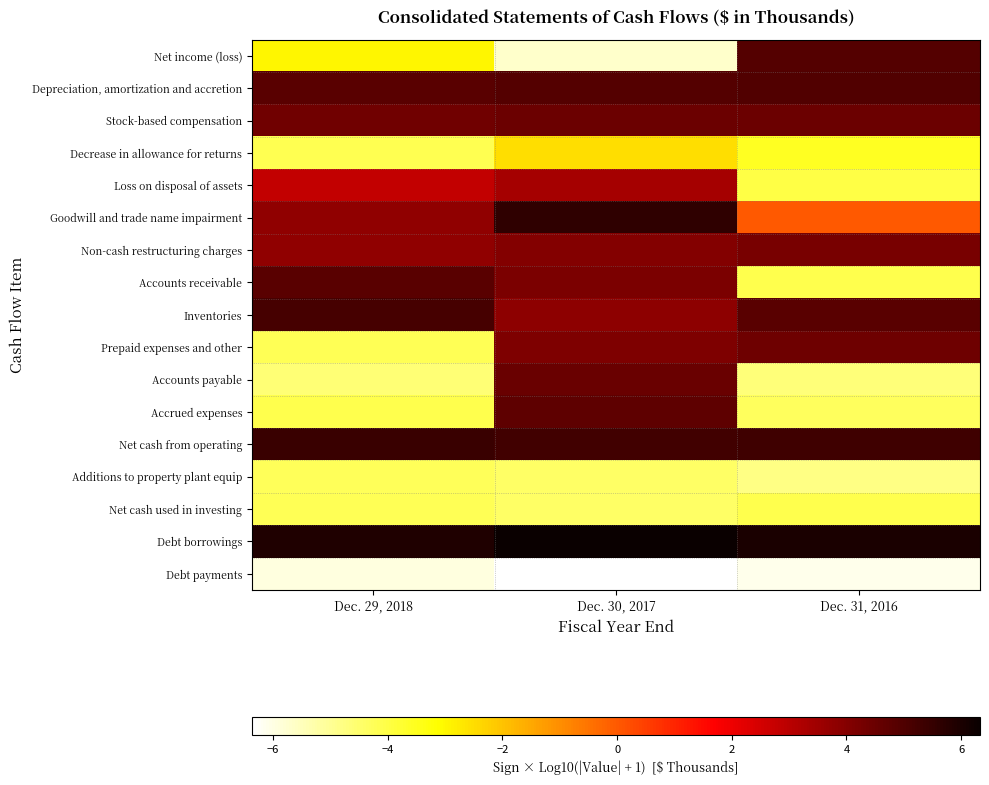

Between Dec. 29, 2018 and Dec. 31, 2016, which series saw the biggest shift?

Accounts receivable